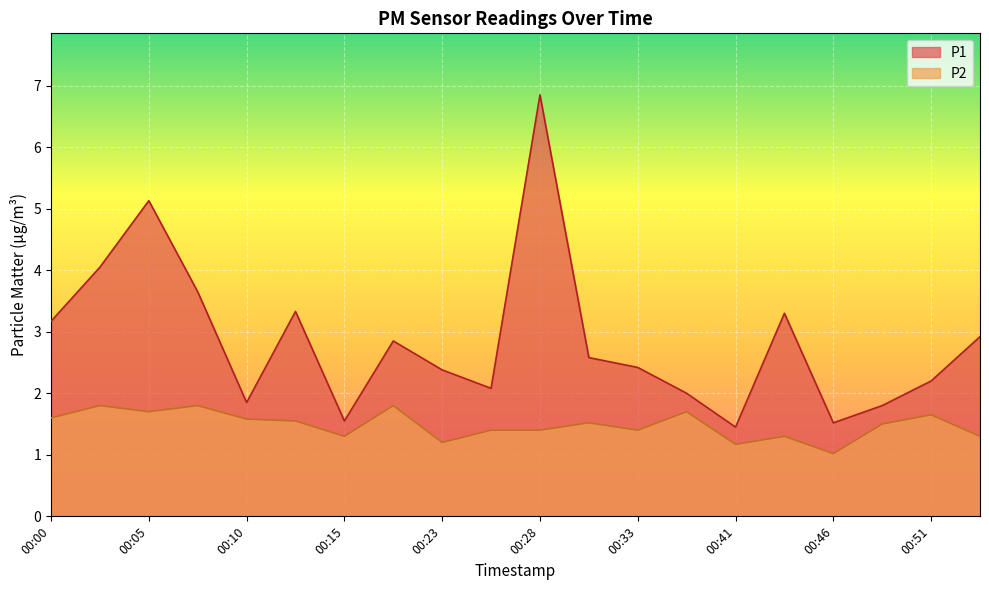

At which label does P2 reach its minimum?

00:46